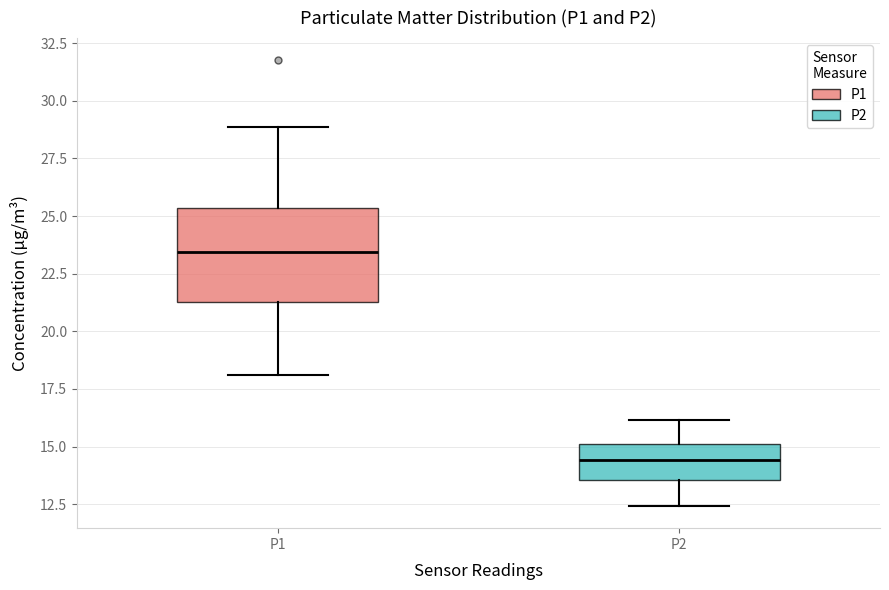

Where does the upper whisker of the box for P1 end on the y-axis? The values are not printed on the chart, so give them approximately, as read against the axis.

29.0